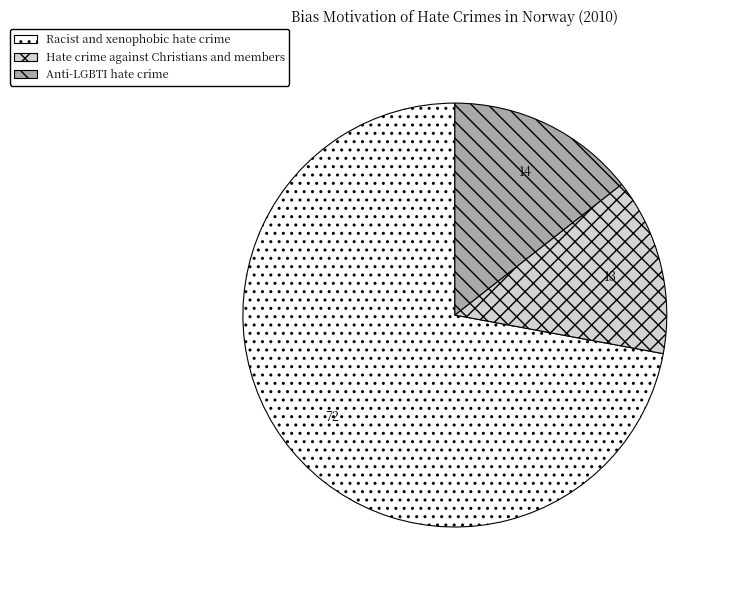

Rank the categories by value from highest to lowest.

Racist and xenophobic hate crime, Anti-LGBTI hate crime, Hate crime against Christians and members